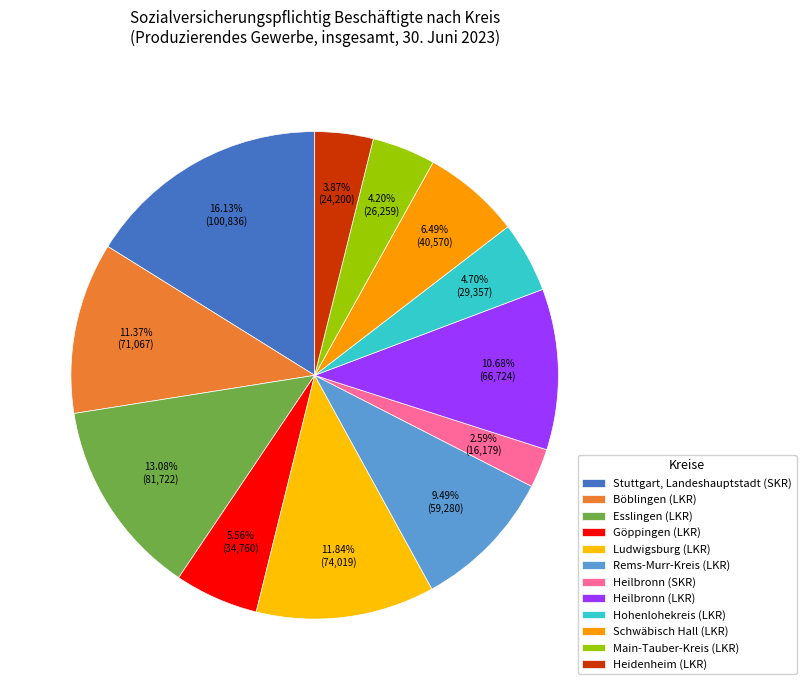

Which category has the smallest portion of the pie?

Heilbronn (SKR)